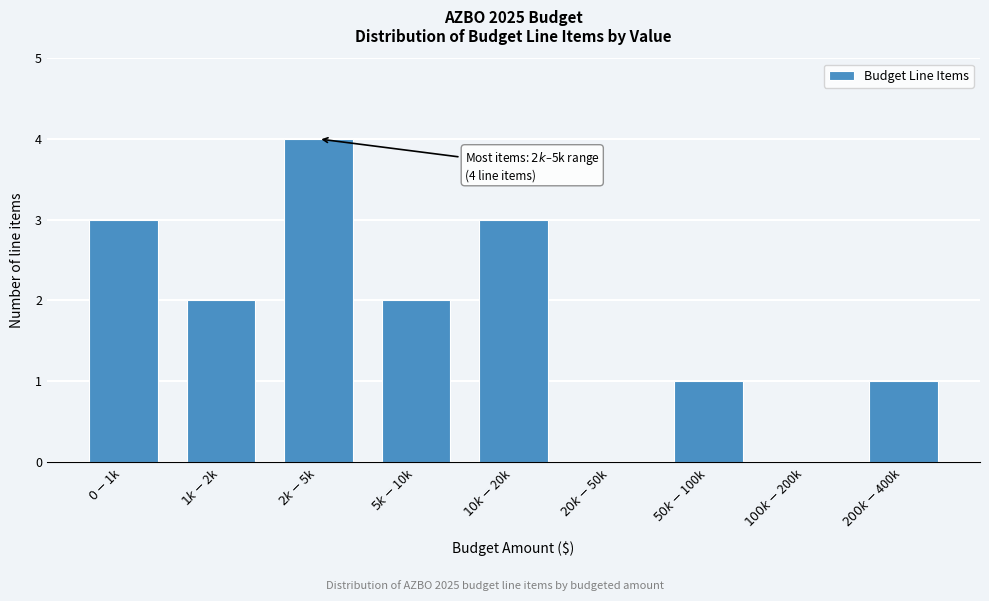

What is the sum of all values?

16